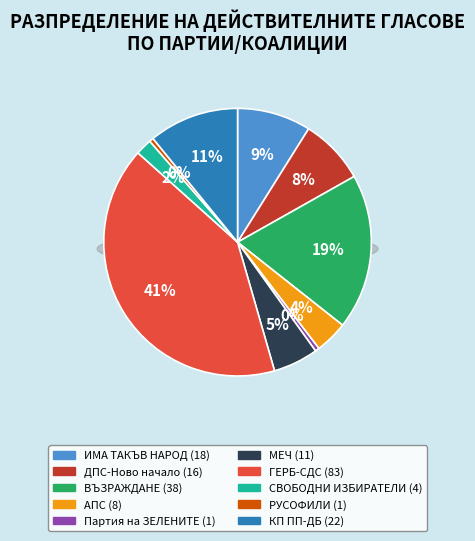

To the nearest percent, what is the average slice percentage?

10%